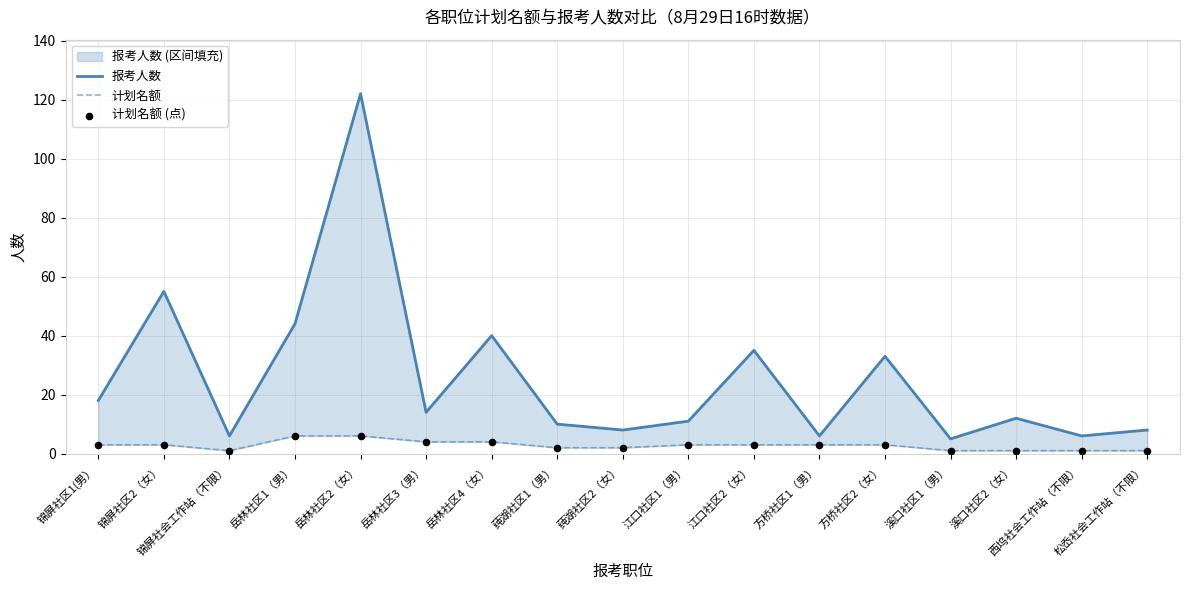

Which series contains the highest Y value?

报考人数